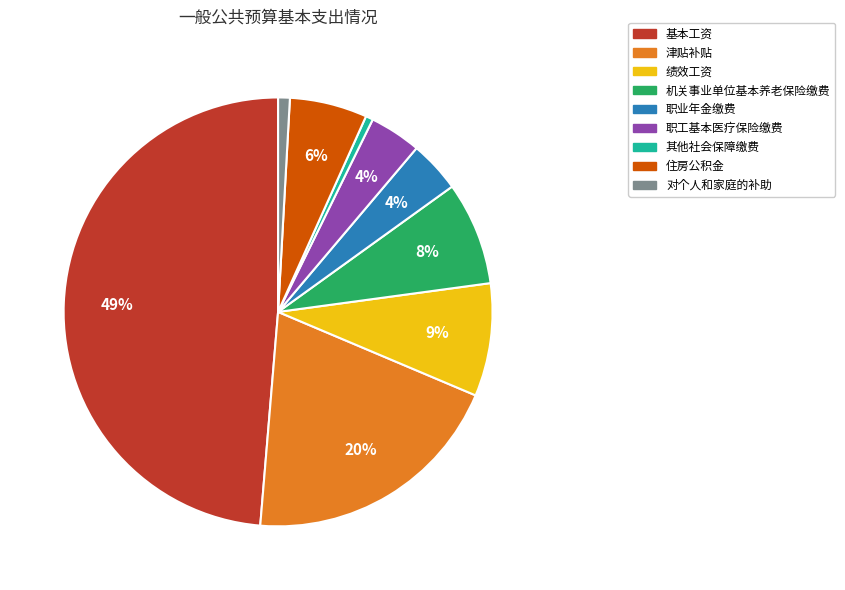

To the nearest percent, what percentage of the pie is 绩效工资?

9%